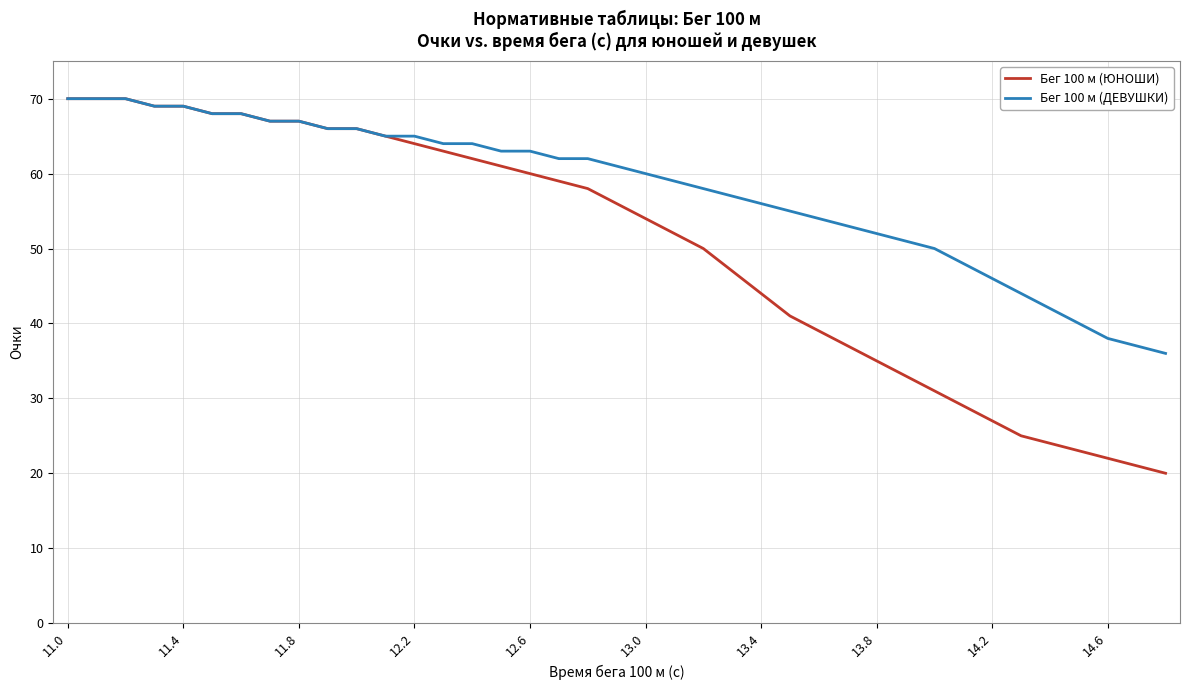

Rank the series by their average value, from lowest to highest.

Бег 100 м (ЮНОШИ), Бег 100 м (ДЕВУШКИ)